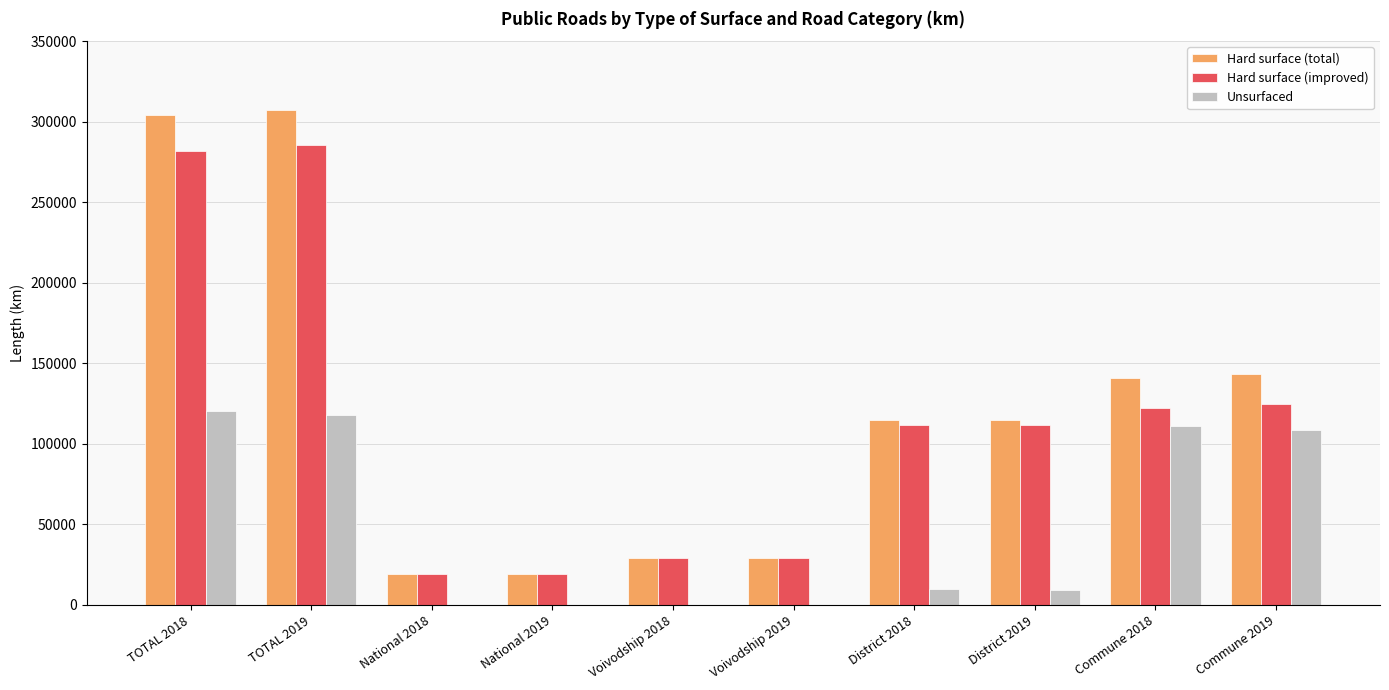

The value of Hard surface (improved) at National 2019 is 19447.2. True or false?

True